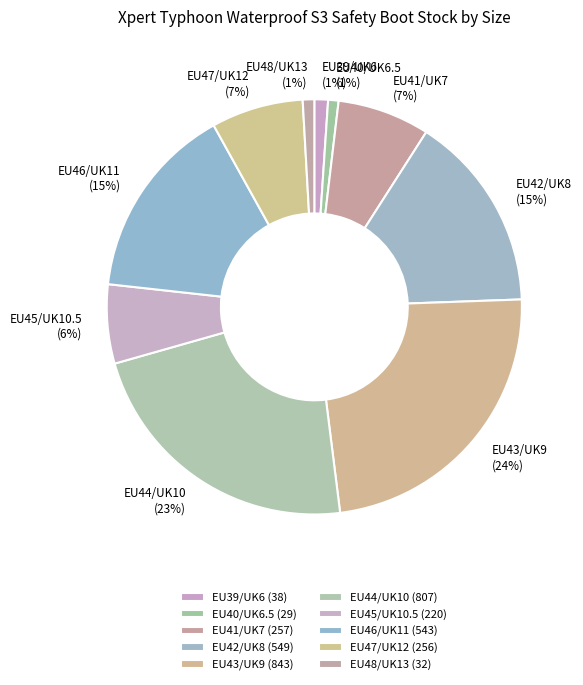

What portion of the pie excludes EU48/UK13?

99.1%